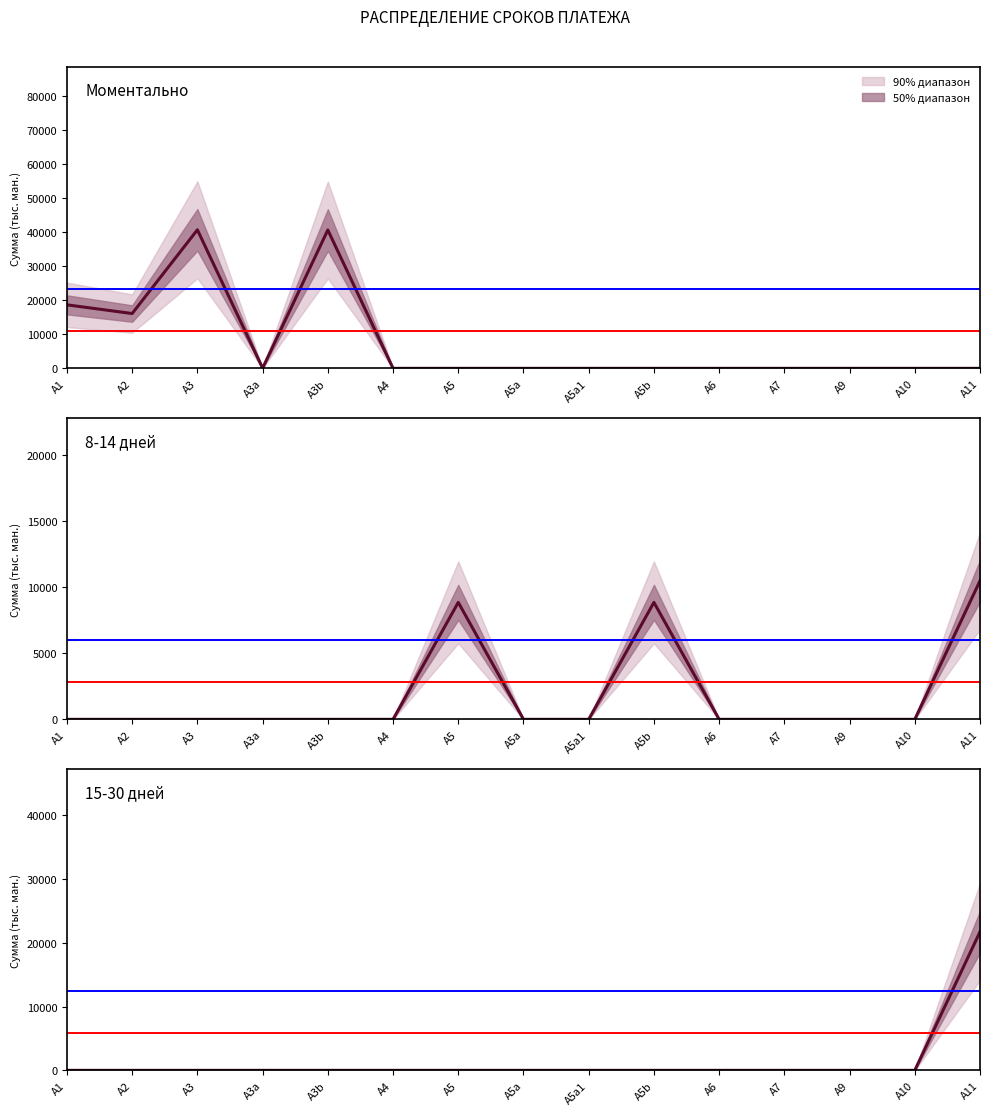

True or false: Всего (15-30) and Всего (8-14) intersect in this chart.

False